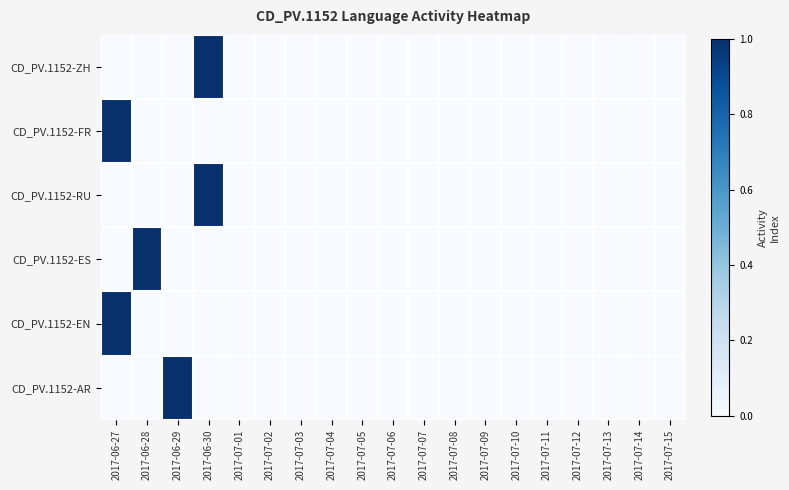

Rank the series at 2017-07-11 from lowest to highest value.

CD_PV.1152-ZH, CD_PV.1152-FR, CD_PV.1152-RU, CD_PV.1152-ES, CD_PV.1152-EN, CD_PV.1152-AR